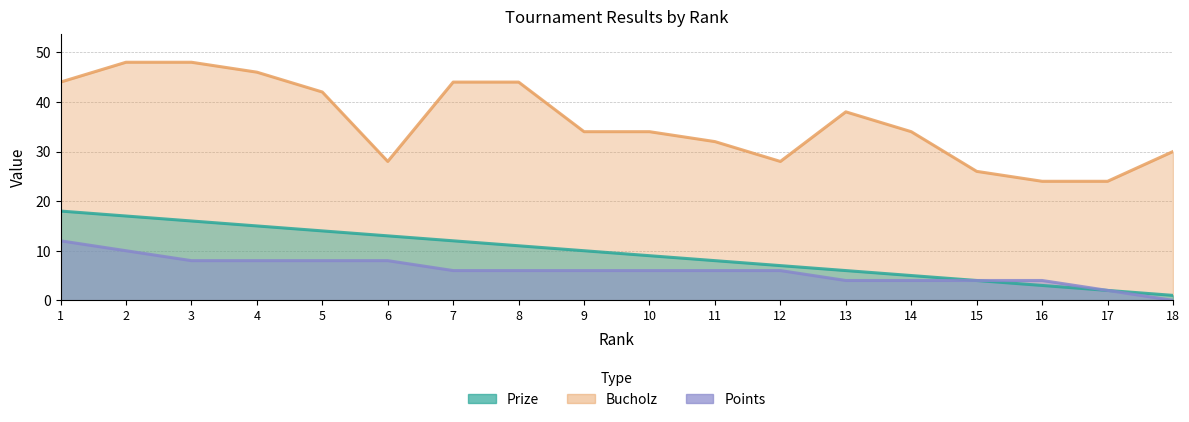

True or false: Prize and Points cross at least once.

False